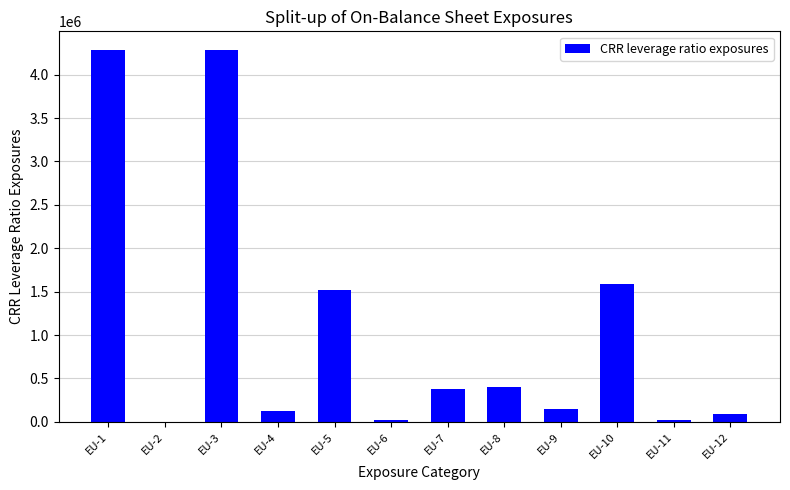

What value does the data have at EU-12?

85852.2